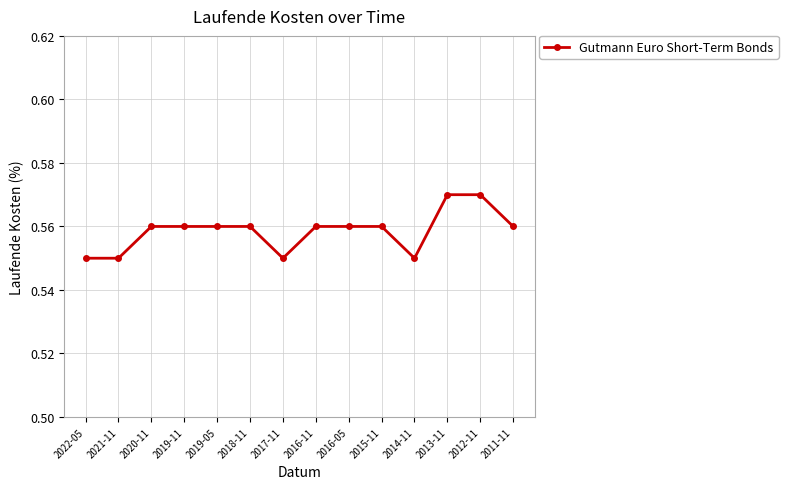

True or false: the data shows 0.9 at 2020-11.

False